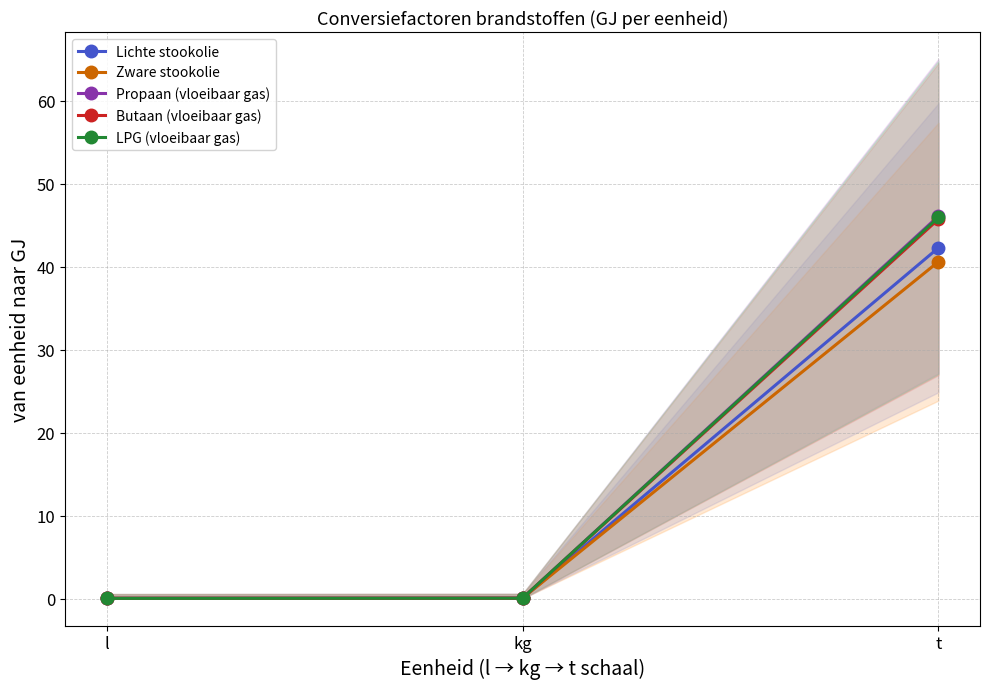

Which category has the highest value in the LPG (vloeibaar gas) series?

t